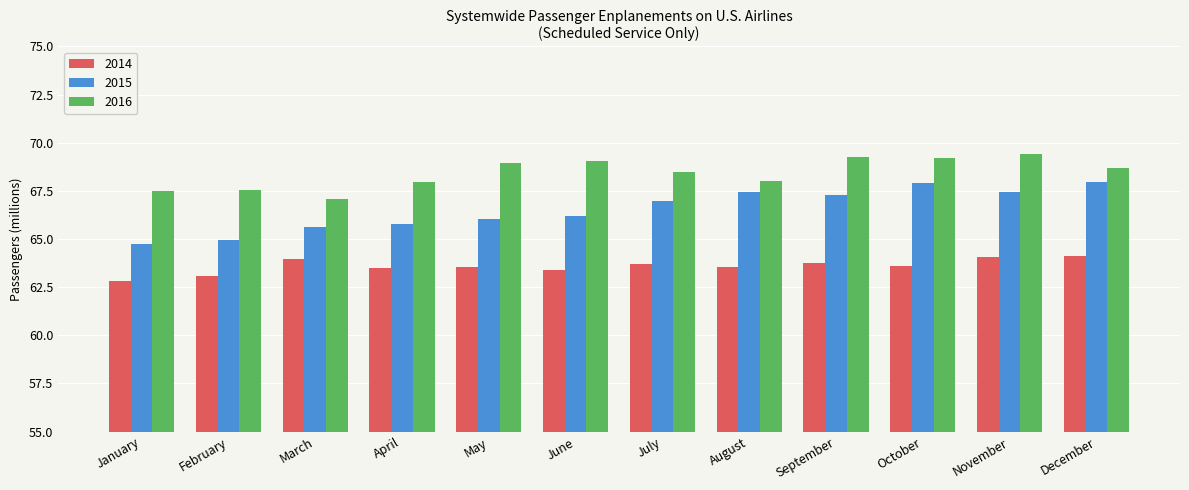

What is the difference between the highest and lowest values at April?

4.4